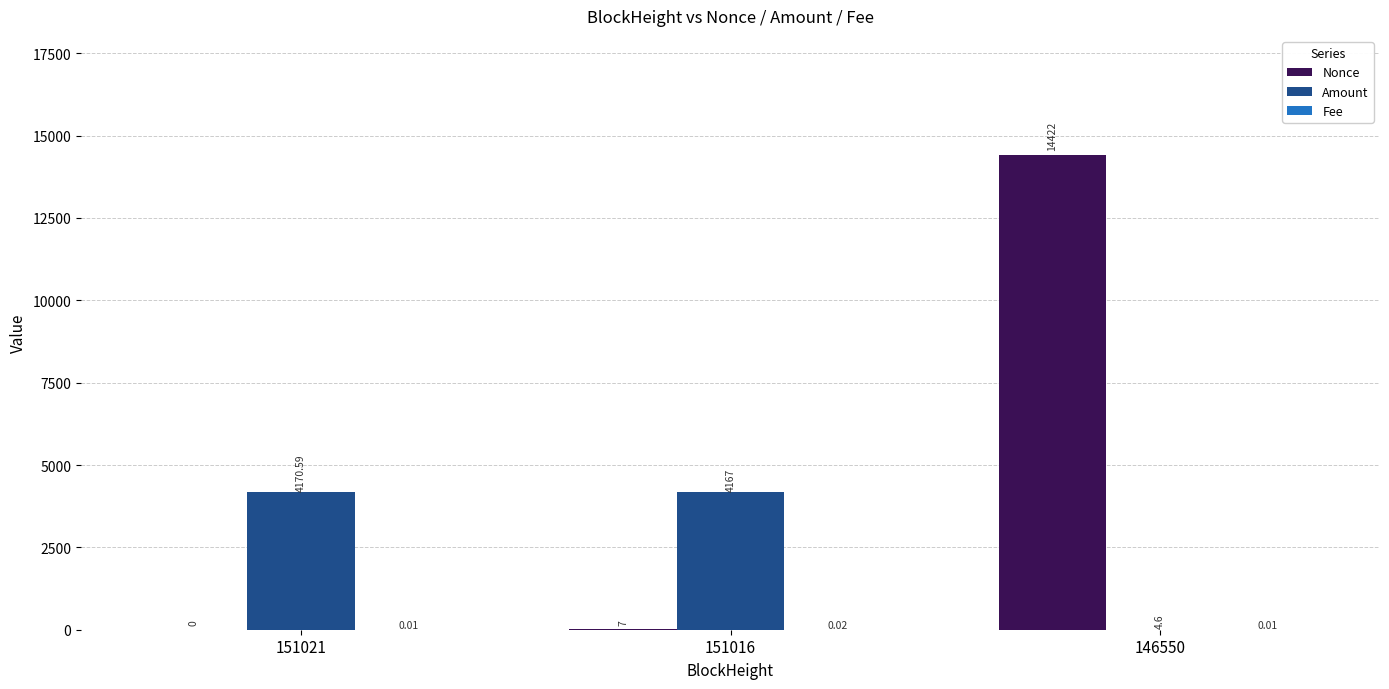

Which series changed the most between 151021 and 146550?

Nonce